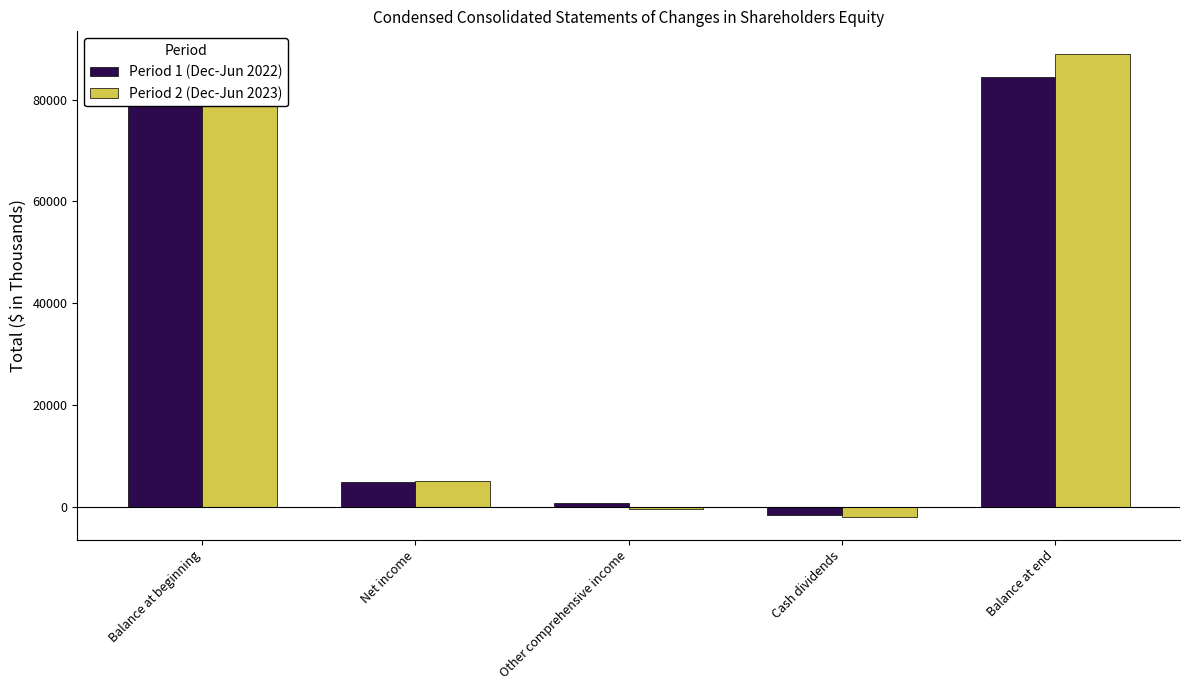

Reading left to right, transcribe all the data shown in this chart.

Period 1 (Dec-Jun 2022): 80419	4908	768	-1722	84373
Period 2 (Dec-Jun 2023): 86216	5034	-429	-1936	88885